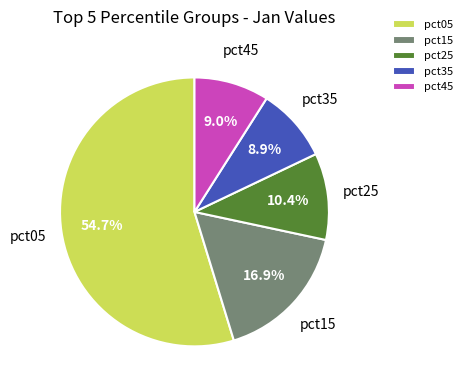

Does pct45 represent more than half of the total?

No